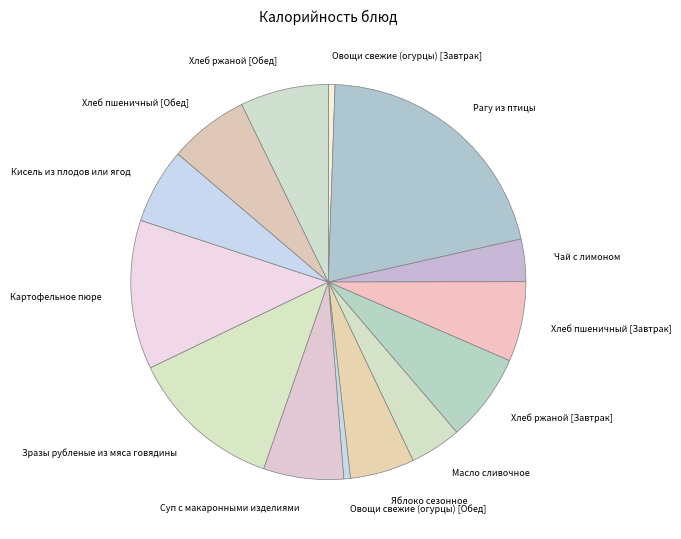

Combined, do Овощи свежие (огурцы) [Завтрак] and Хлеб пшеничный [Обед] account for over 50%?

No